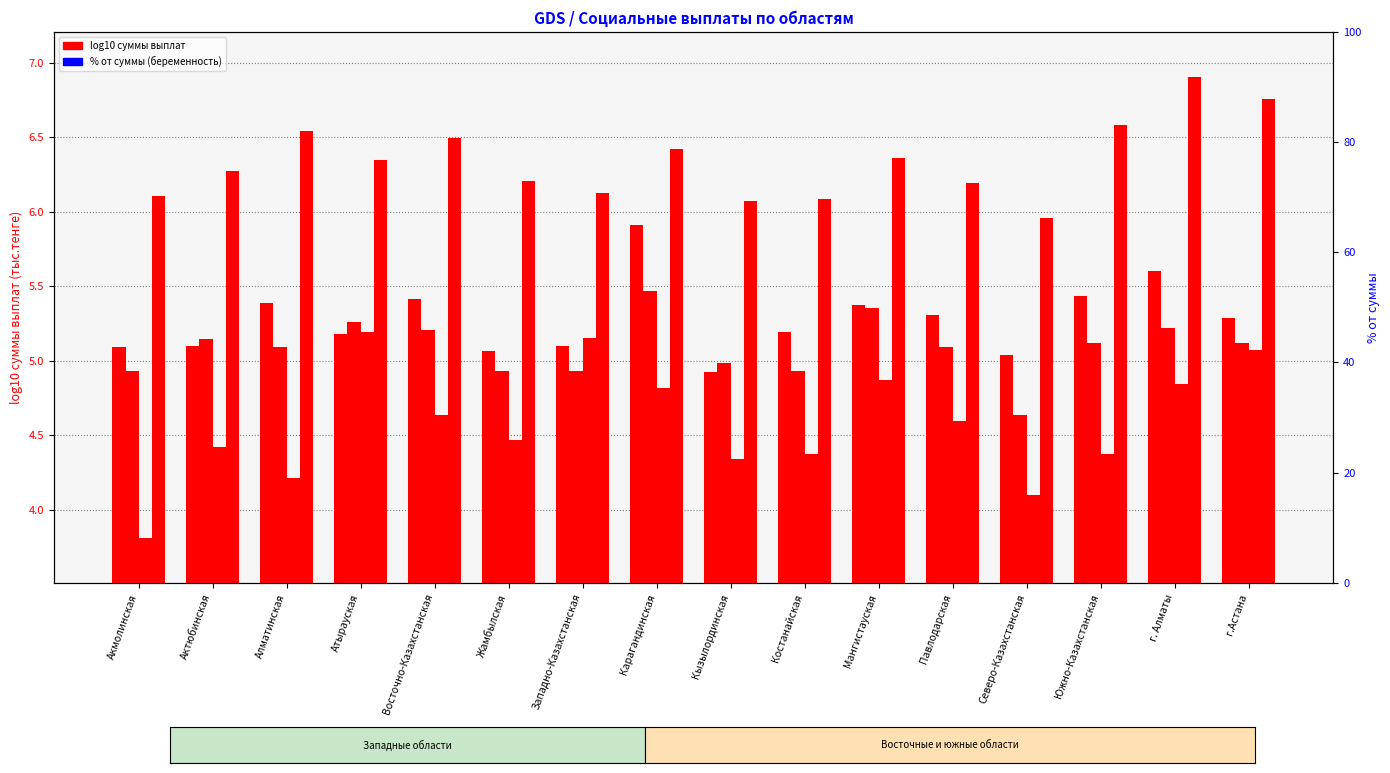

Which has a higher value, Атырауская or Южно-Казахстанская?

Южно-Казахстанская